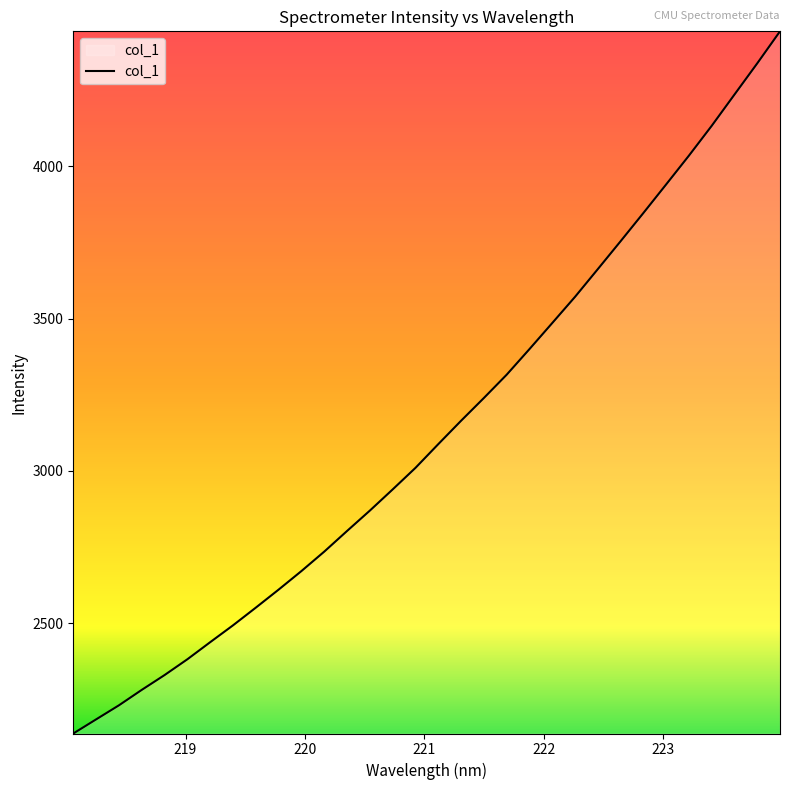

What is the difference between the maximum and minimum values?

2305.9